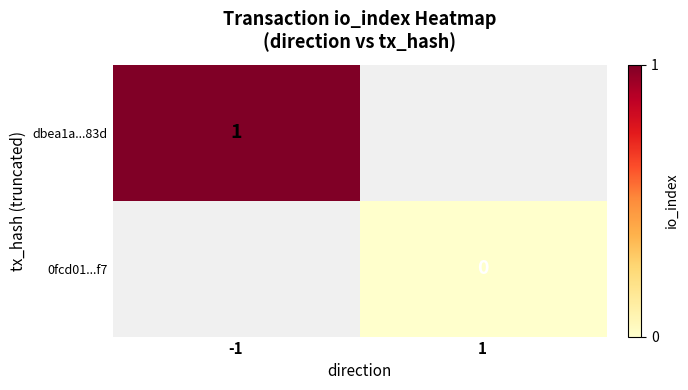

The dbea1a...83d series shows 2 at -1. True or false?

False